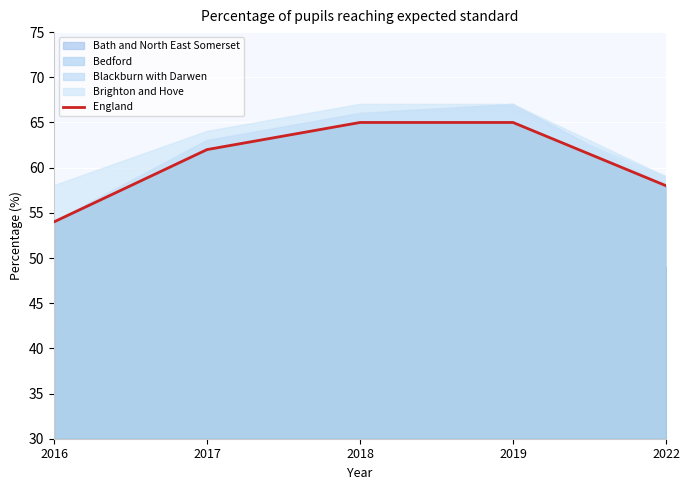

What is the value of the 5th point from the left?

58